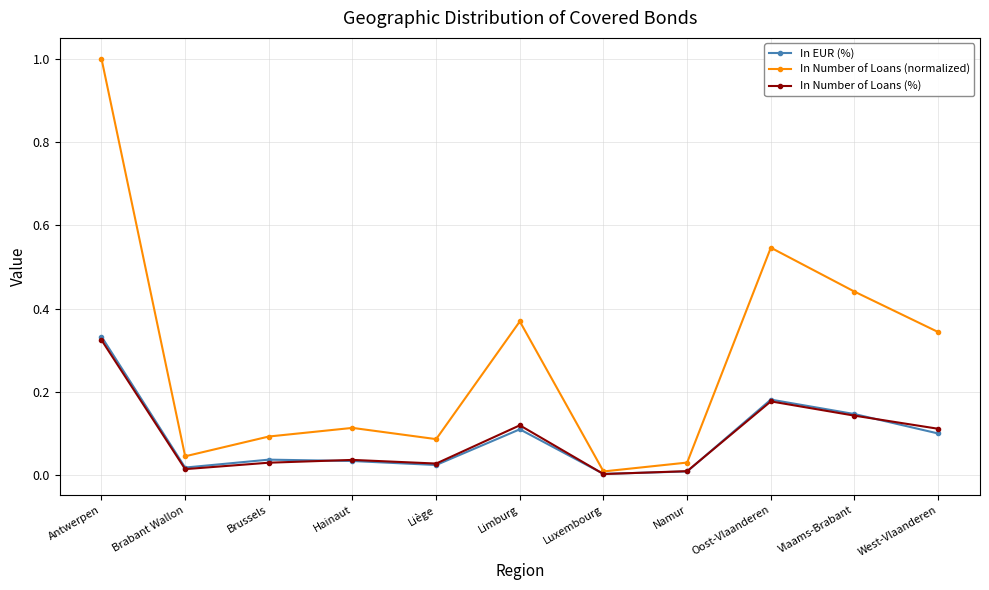

Which series changed the most between Brabant Wallon and West-Vlaanderen?

In Number of Loans (normalized)